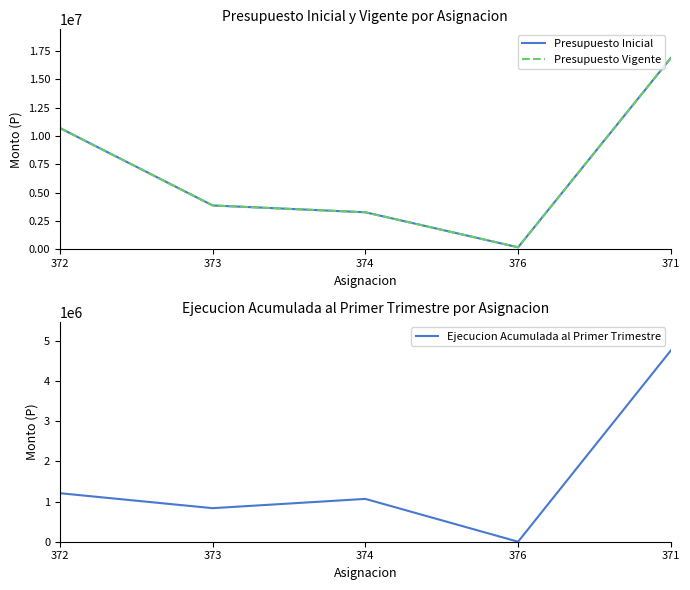

How many categories are shown in the chart?

5